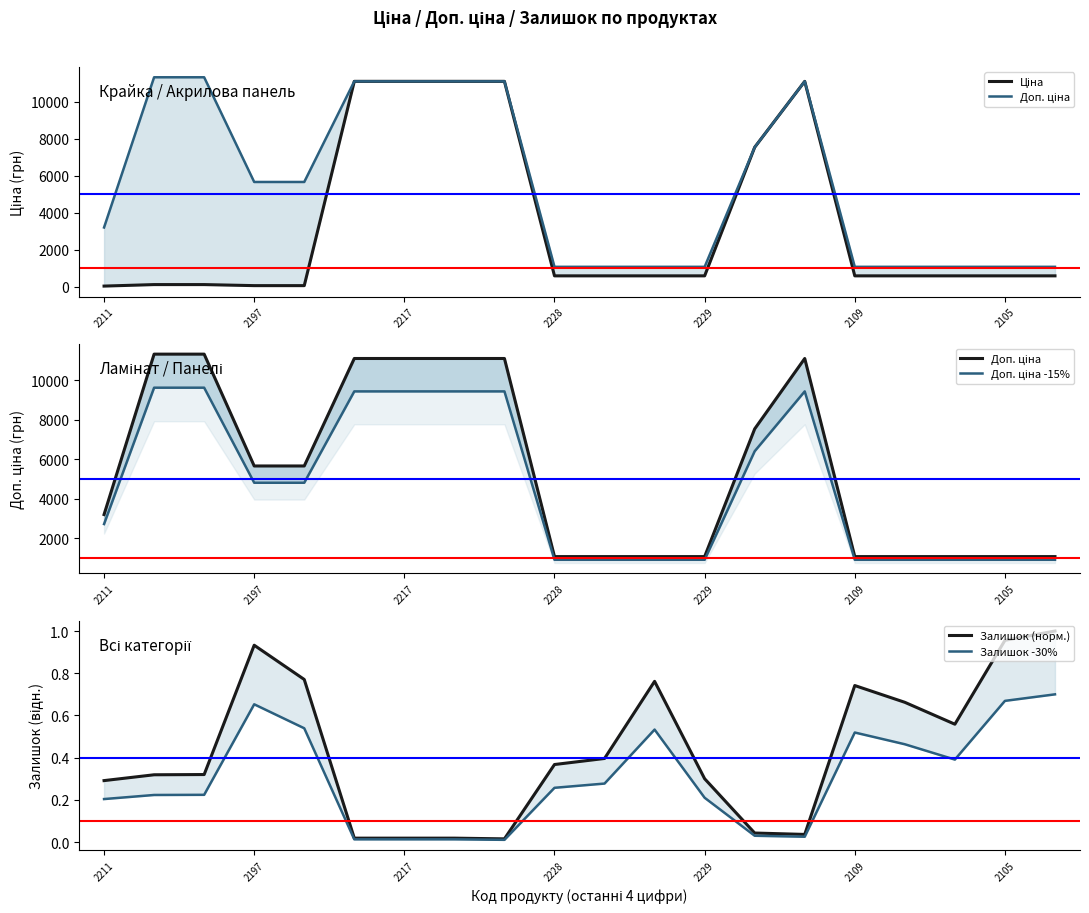

True or false: Доп. ціна -15% has more than 0 points higher than both neighbors.

True